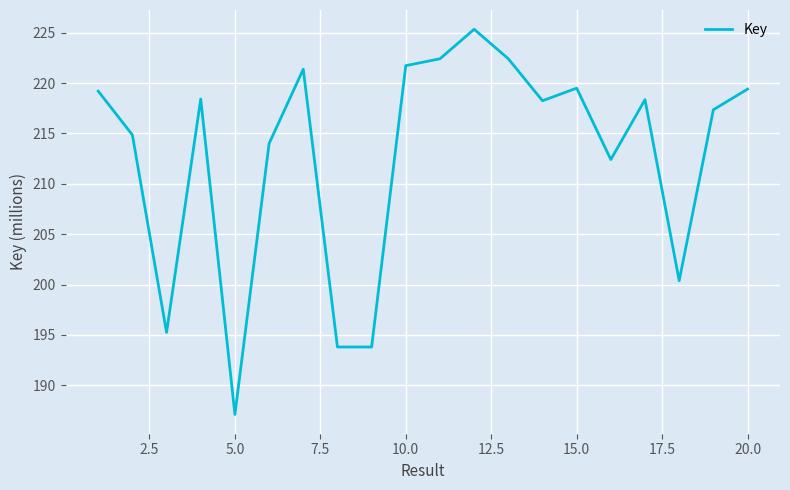

How many lines are shown in the chart?

1